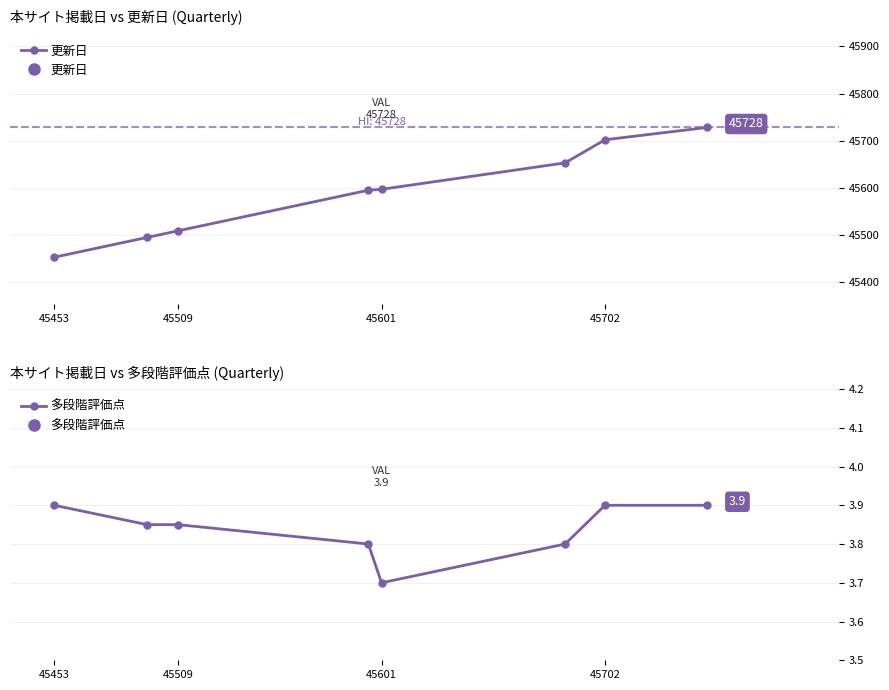

What is the spread (max minus min) of values at 45453?

45449.1